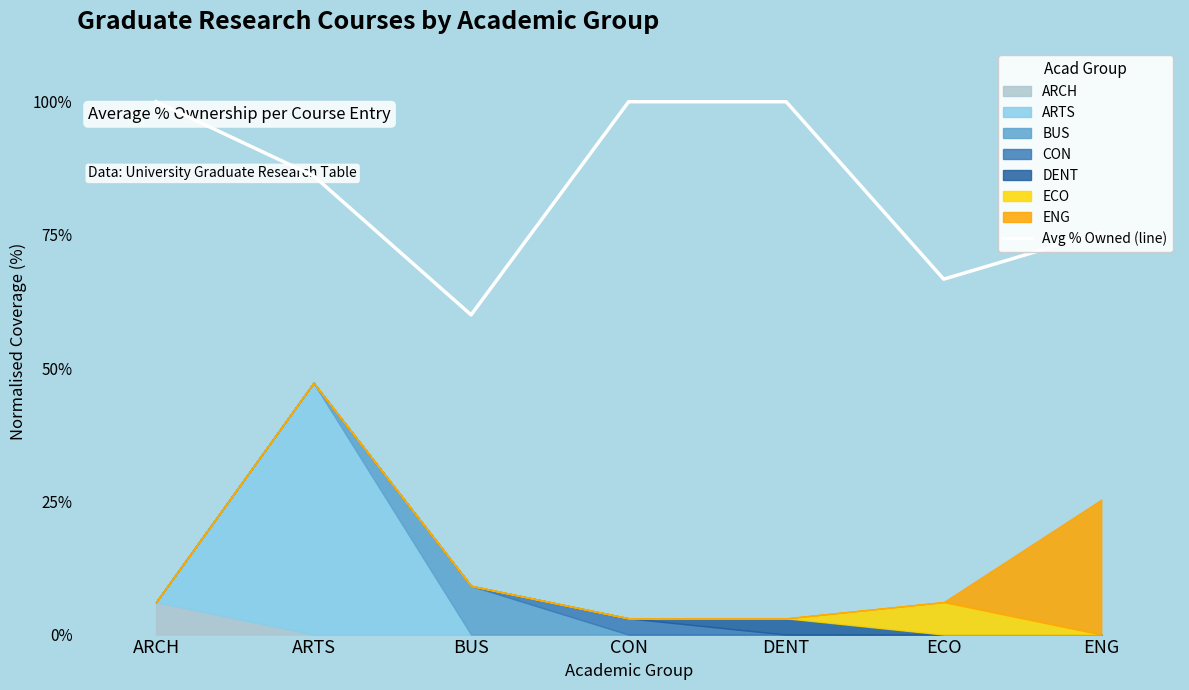

Count the number of categories in the chart.

7